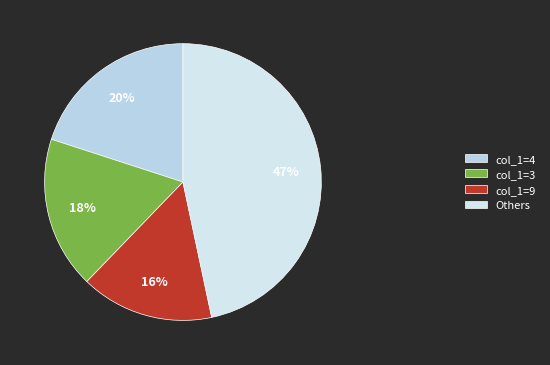

What is the largest slice in the pie chart?

Others